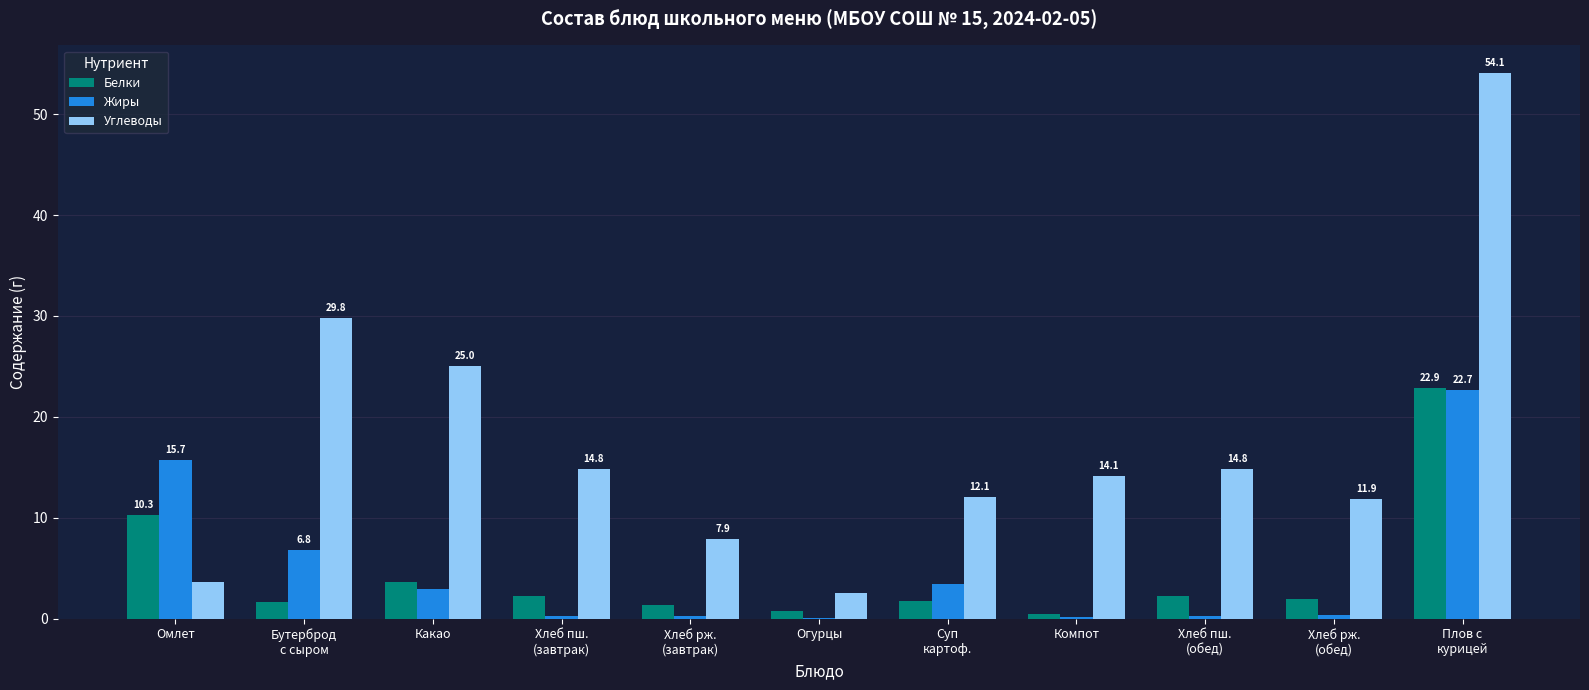

What is the greatest value displayed?

54.1